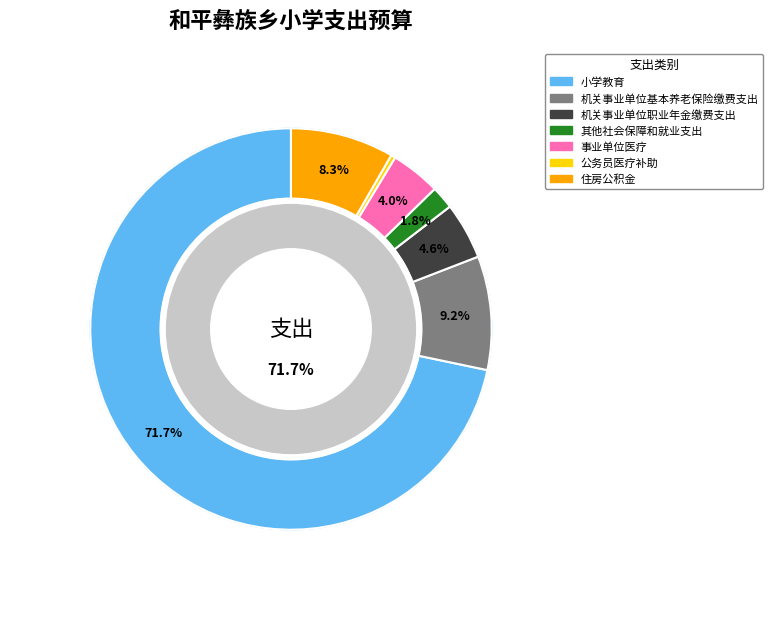

Between 住房公积金 and 公务员医疗补助, which is larger?

住房公积金